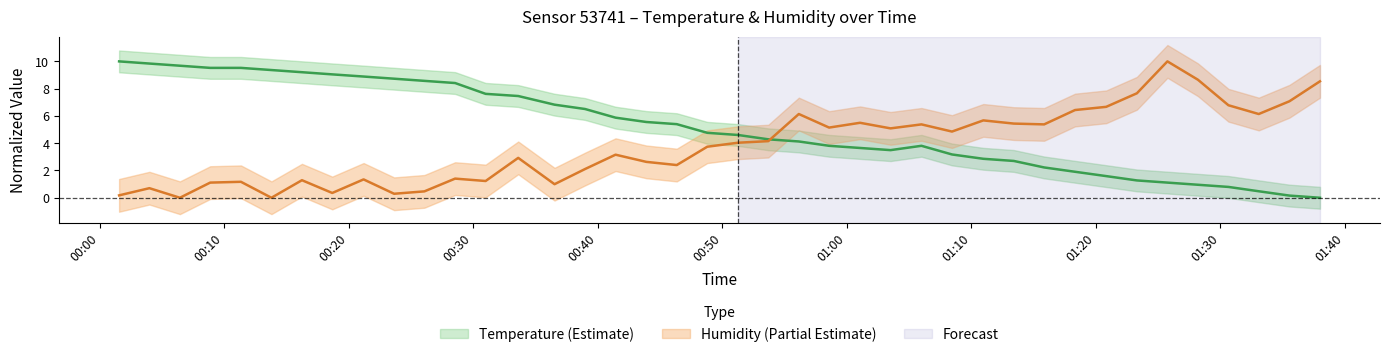

What is the label of the 11th point from the right?

01:13